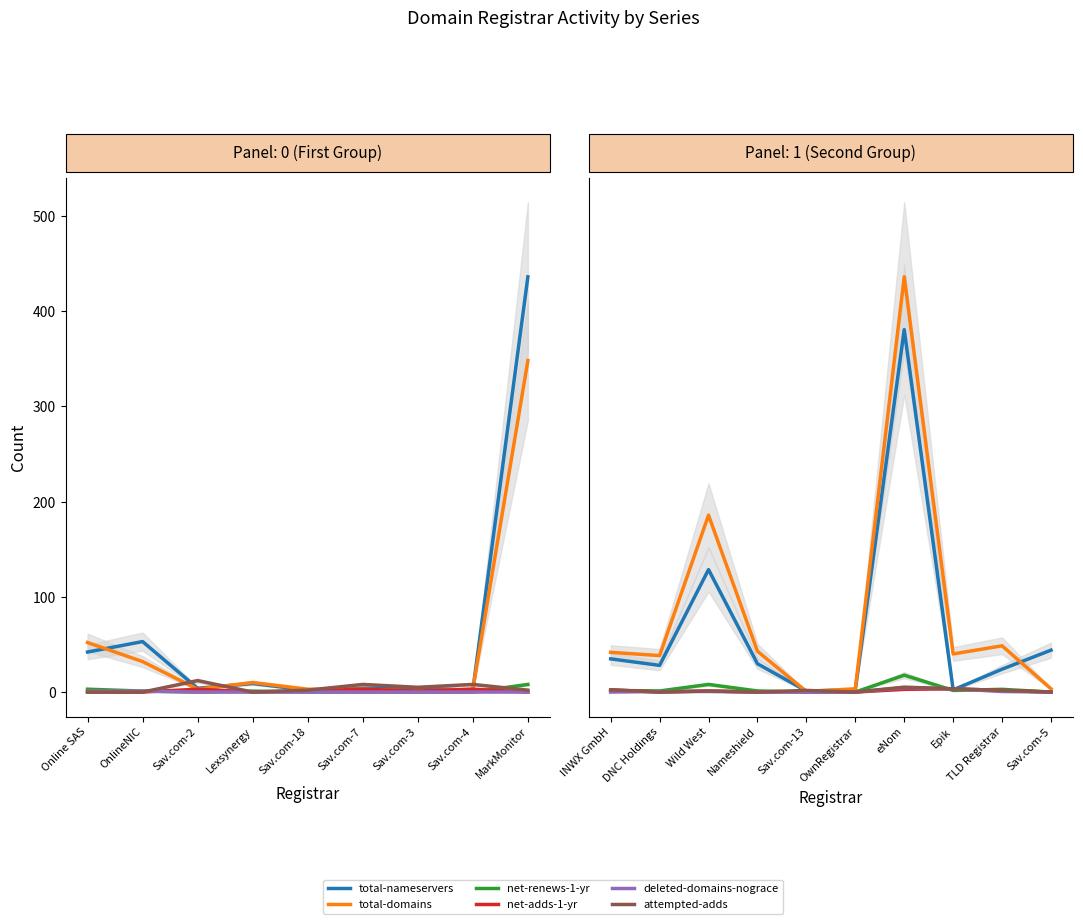

Which has a higher value, Nameshield or Wild West?

Wild West